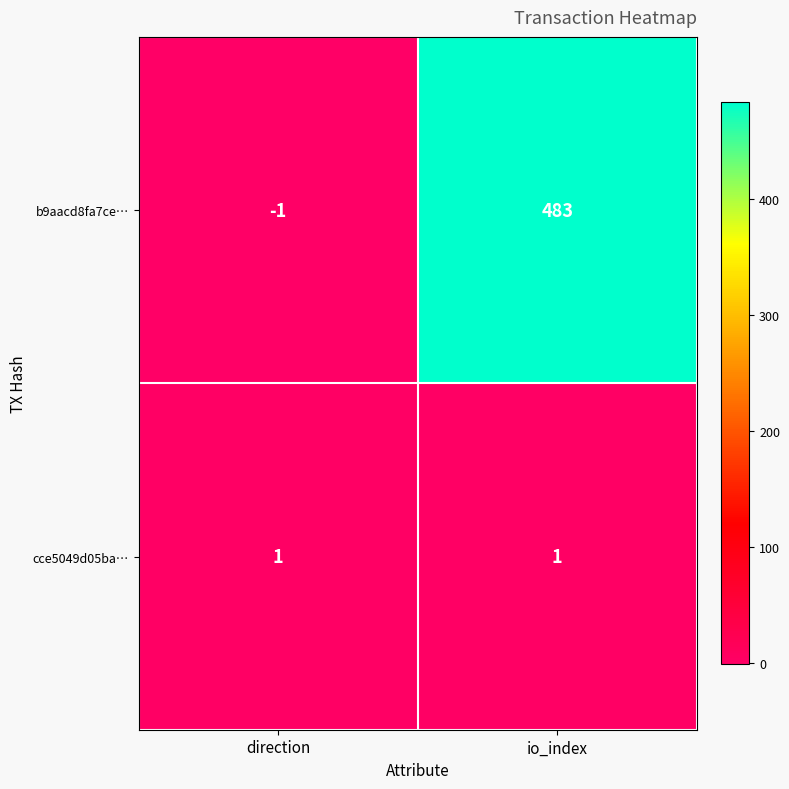

List the series in order of their peak value, highest first.

b9aacd8fa7ce…, cce5049d05ba…